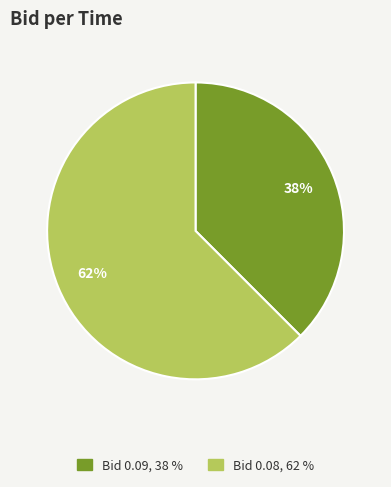

Is there any slice that represents more than half of the pie?

Yes